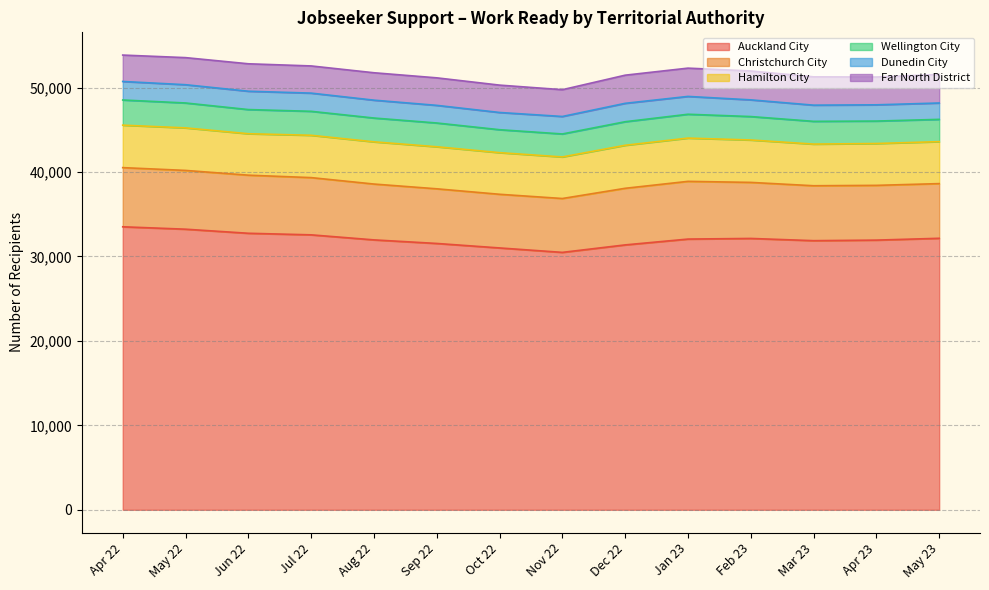

What is the label of the 6th point from the left?

Sep 22